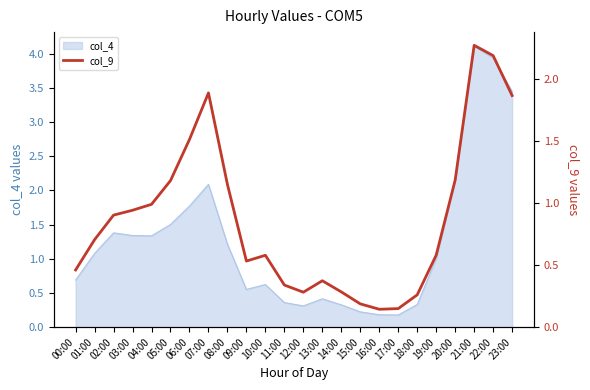

What is the minimum value shown in the chart?

0.1